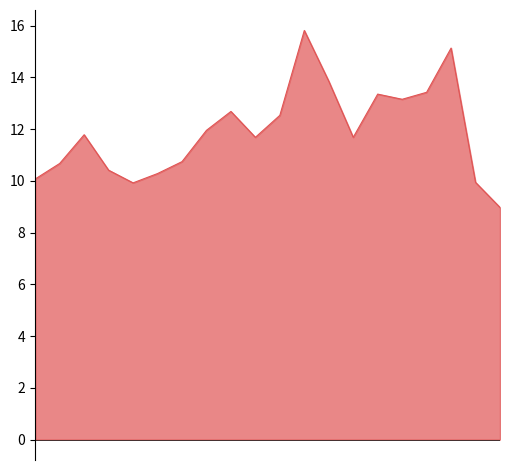

What is the change in value from 5 to 7?

+1.7